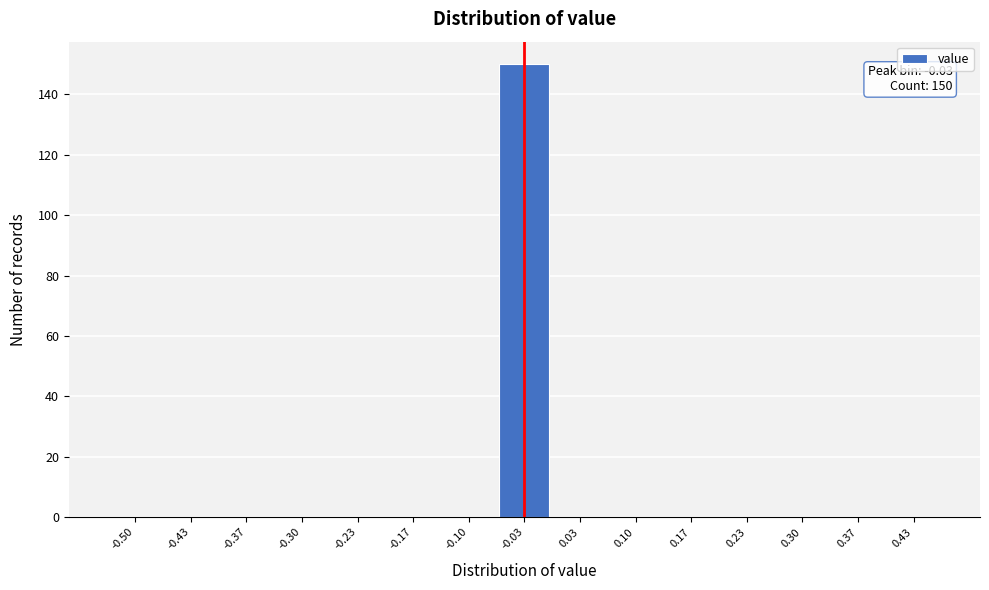

Reading left to right, what are all the values shown in this chart?

-0.50=0	-0.43=0	-0.37=0	-0.30=0	-0.23=0	-0.17=0	-0.10=0	-0.03=150	0.03=0	0.10=0	0.17=0	0.23=0	0.30=0	0.37=0	0.43=0